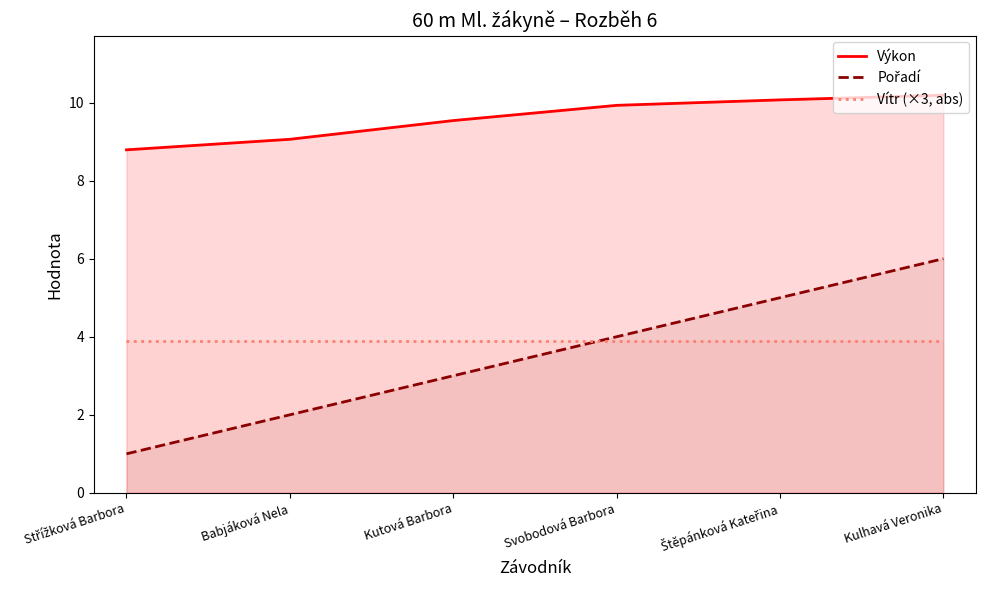

What is the sum of the Pořadí values at Kutová Barbora and Kulhavá Veronika?

9.0